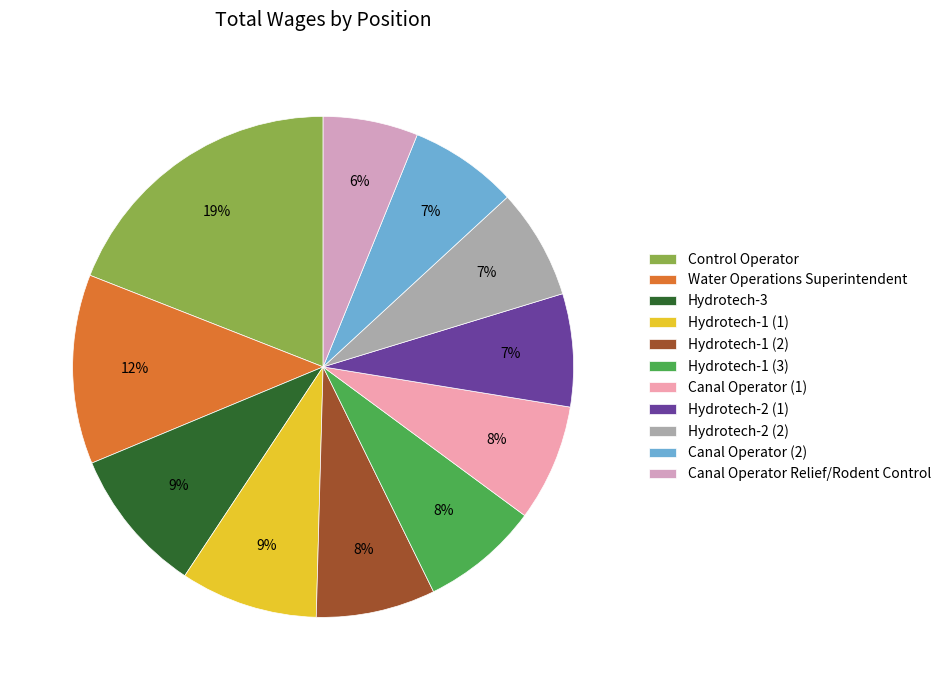

What percentage is the Control Operator slice, to the nearest percent?

19%